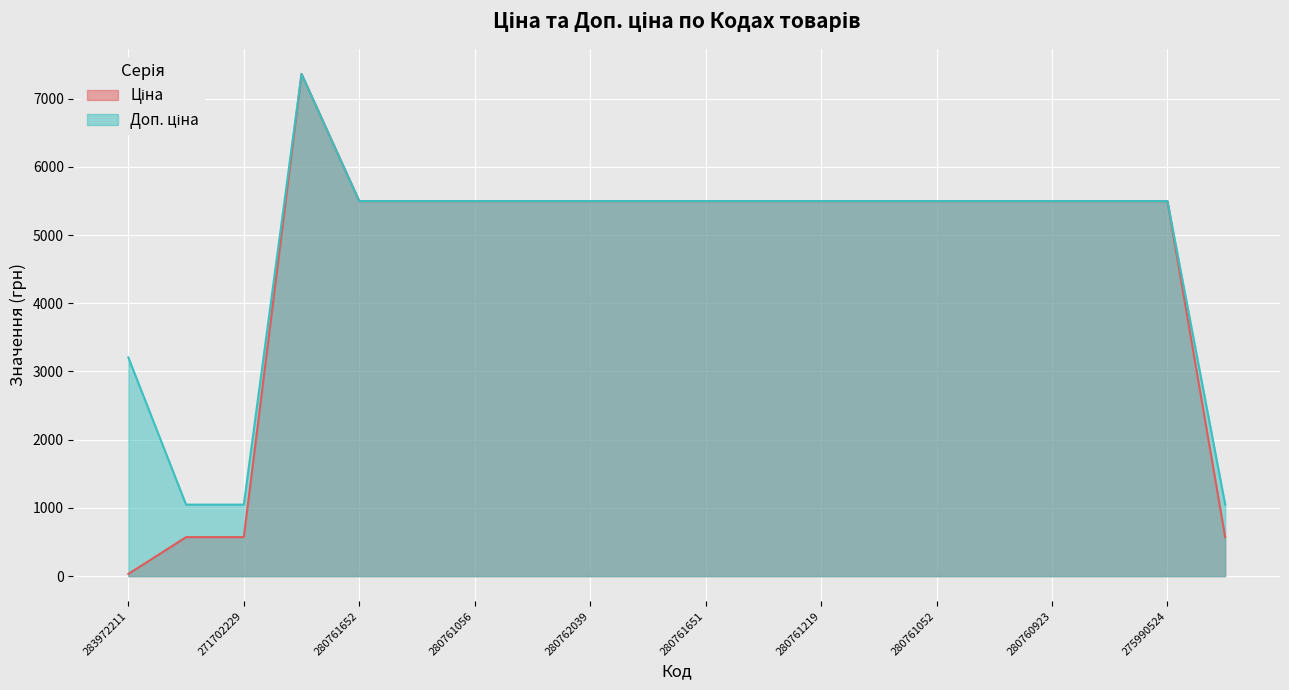

What is the sum of all Доп. ціна values?

96168.7